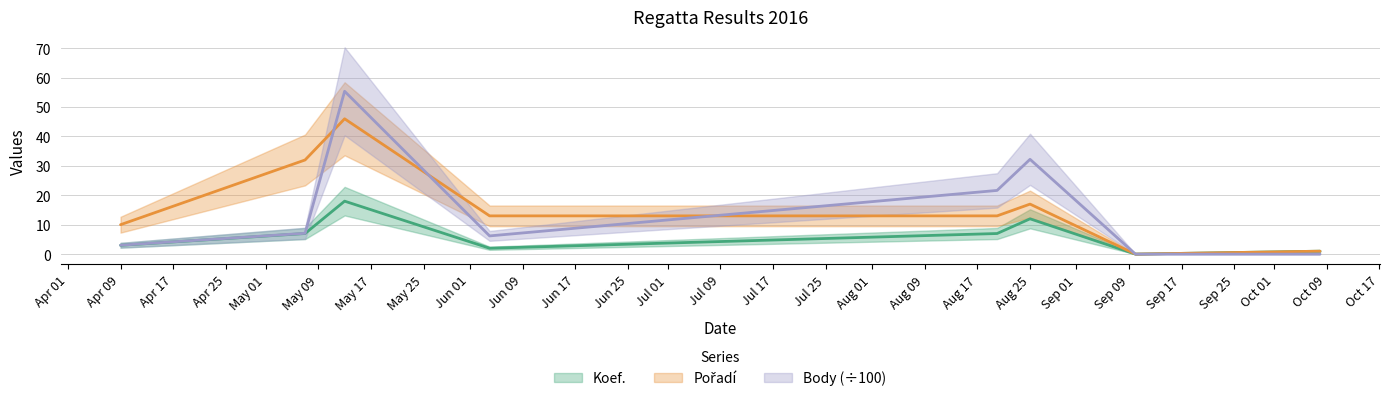

What is the difference between the second highest and second lowest values in the Koef. series?

11.0